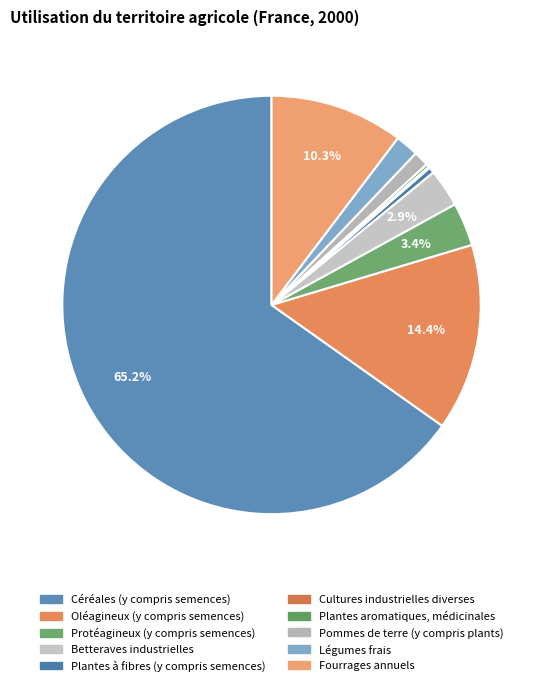

Which has a higher value, Plantes aromatiques, médicinales or Plantes à fibres (y compris semences)?

Plantes à fibres (y compris semences)